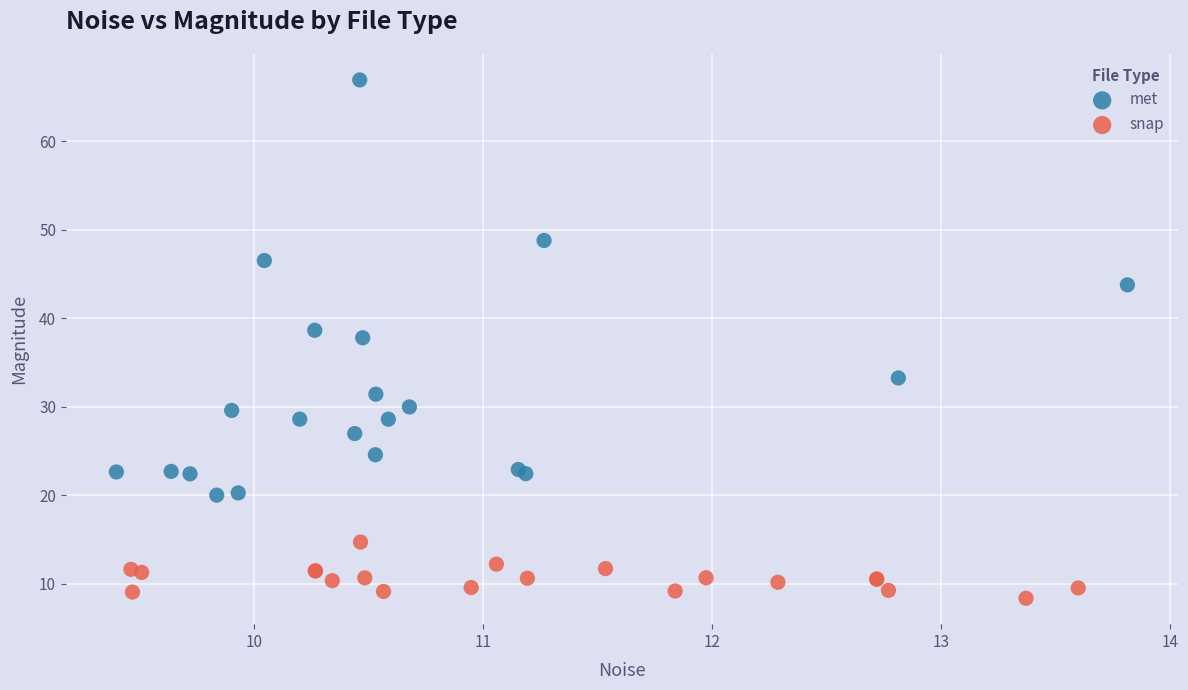

Which series reaches the maximum Y coordinate?

met